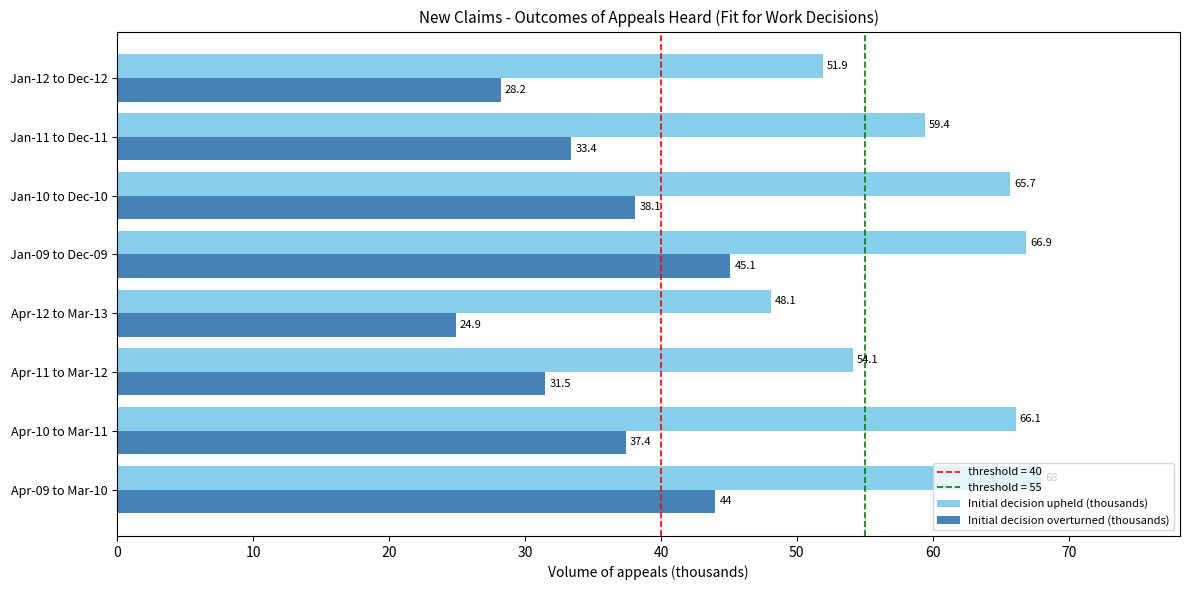

The Initial decision overturned (thousands) series shows 16.6 at Jan-10 to Dec-10. True or false?

False